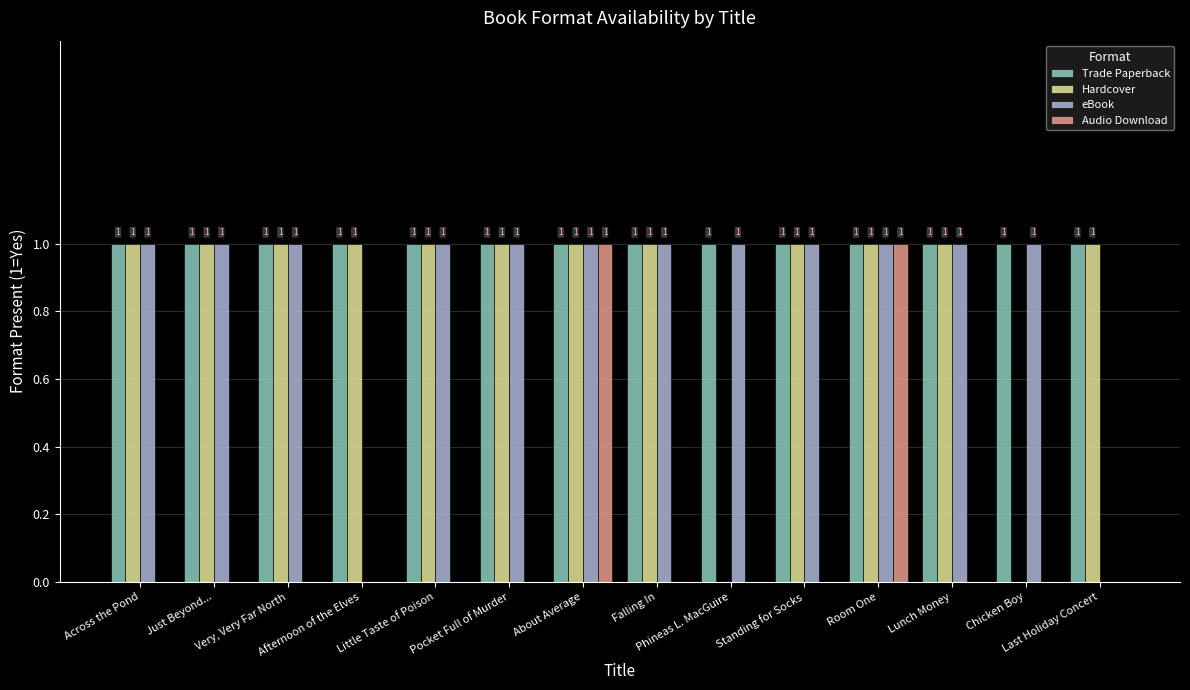

How many groups of bars are there?

14